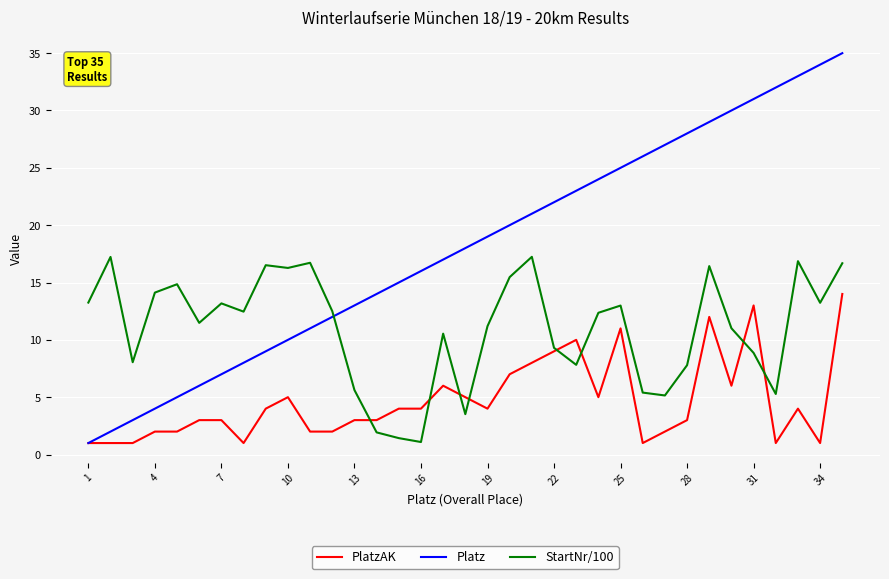

Which series has the largest total across all categories?

Platz